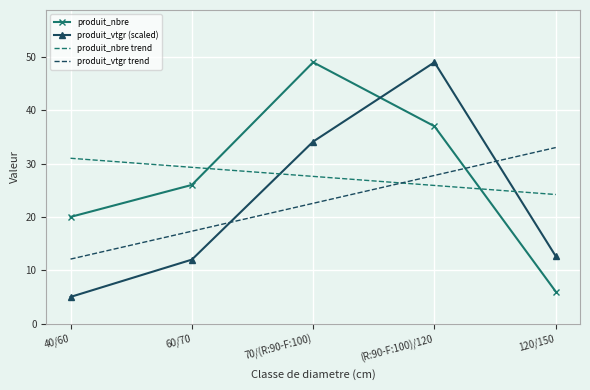

How many intersections are there between produit_nbre and produit_vtgr trend?

1